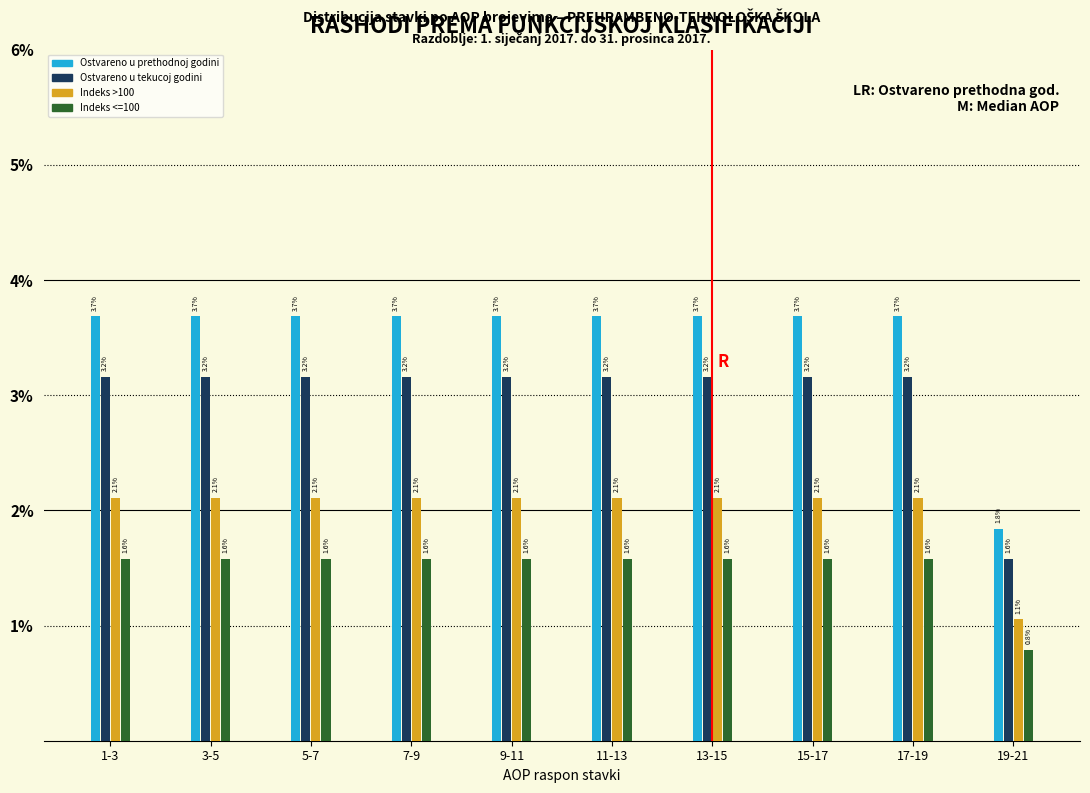

Reading left to right, list all the values displayed in this chart.

Ostvareno u prethodnoj godini: 1-3=3.7	3-5=3.7	5-7=3.7	7-9=3.7	9-11=3.7	11-13=3.7	13-15=3.7	15-17=3.7	17-19=3.7	19-21=1.8
Ostvareno u tekucoj godini: 1-3=3.2	3-5=3.2	5-7=3.2	7-9=3.2	9-11=3.2	11-13=3.2	13-15=3.2	15-17=3.2	17-19=3.2	19-21=1.6
Indeks >100: 1-3=2.1	3-5=2.1	5-7=2.1	7-9=2.1	9-11=2.1	11-13=2.1	13-15=2.1	15-17=2.1	17-19=2.1	19-21=1.1
Indeks <=100: 1-3=1.6	3-5=1.6	5-7=1.6	7-9=1.6	9-11=1.6	11-13=1.6	13-15=1.6	15-17=1.6	17-19=1.6	19-21=0.8